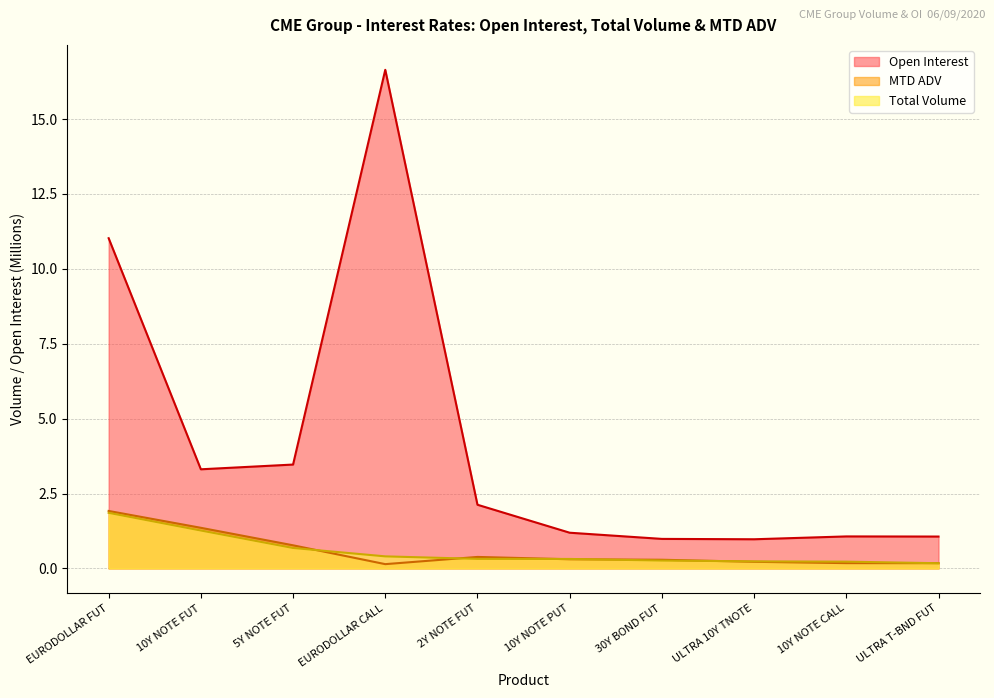

What is the lowest value of the Total Volume series?

0.2